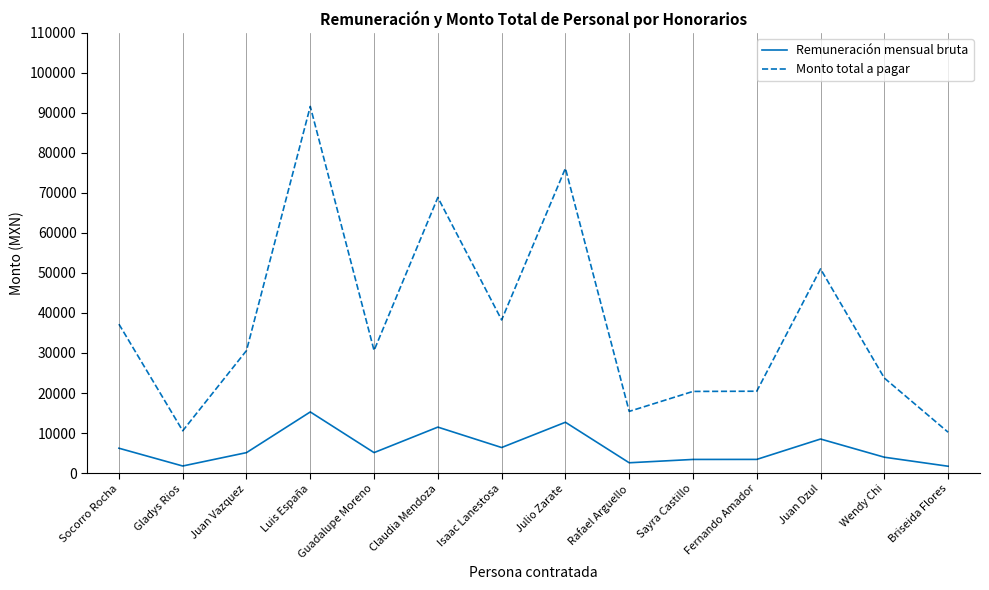

What is the difference between the Monto total a pagar values at Briseida Flores and Socorro Rocha?

27009.7